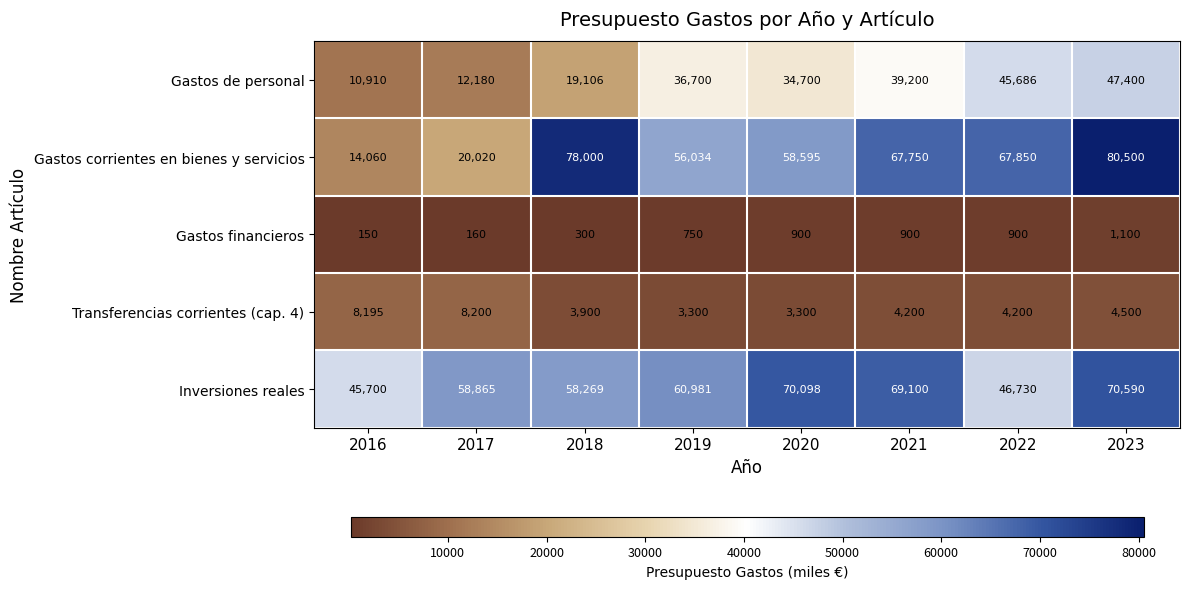

At which category does the chart reach its peak across all series?

2023